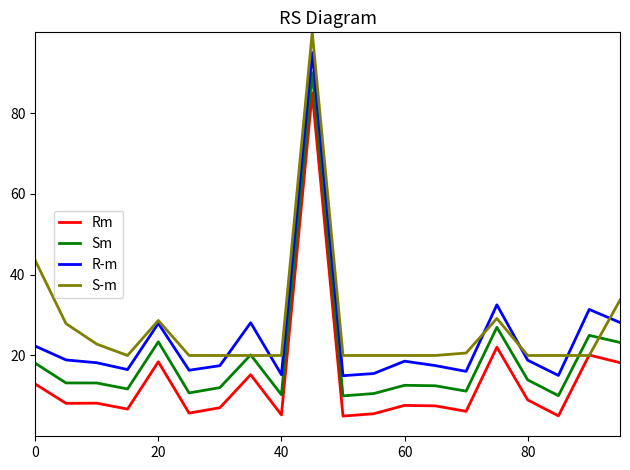

What is the smallest value displayed?

5.0